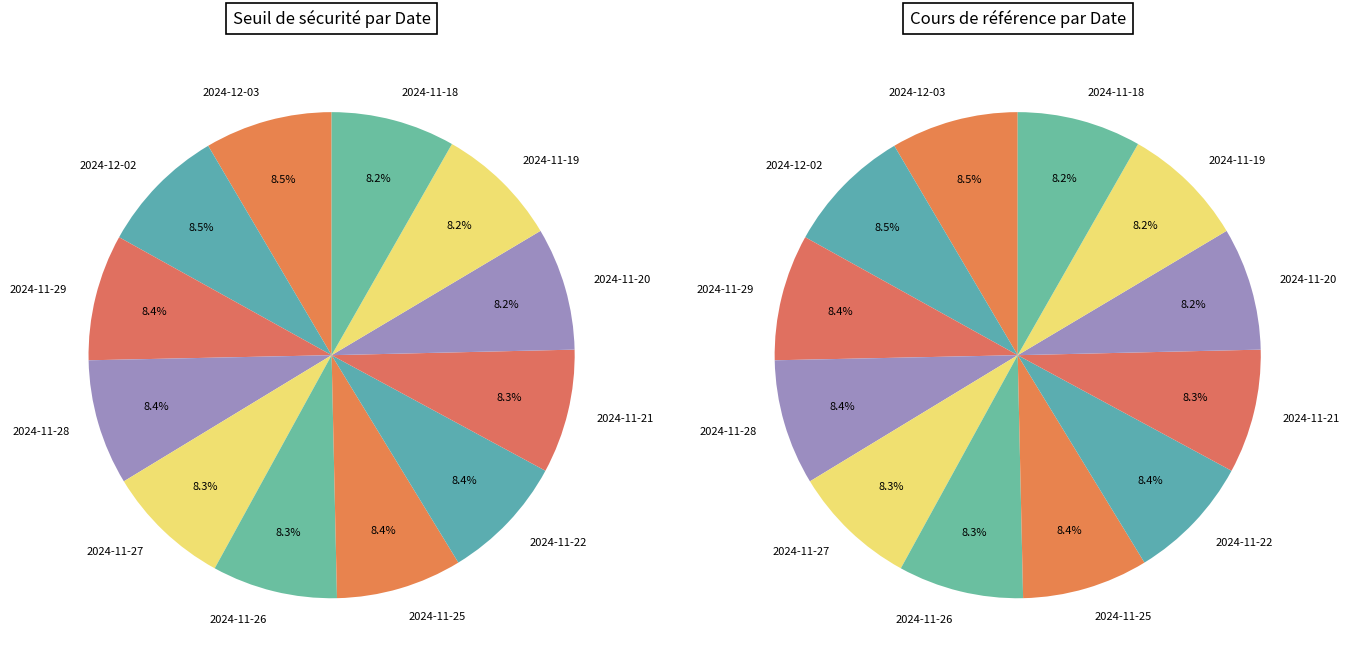

Rank the categories by value from lowest to highest.

2024-11-20, 2024-11-19, 2024-11-18, 2024-11-21, 2024-11-27, 2024-11-26, 2024-11-28, 2024-11-25, 2024-11-22, 2024-11-29, 2024-12-02, 2024-12-03